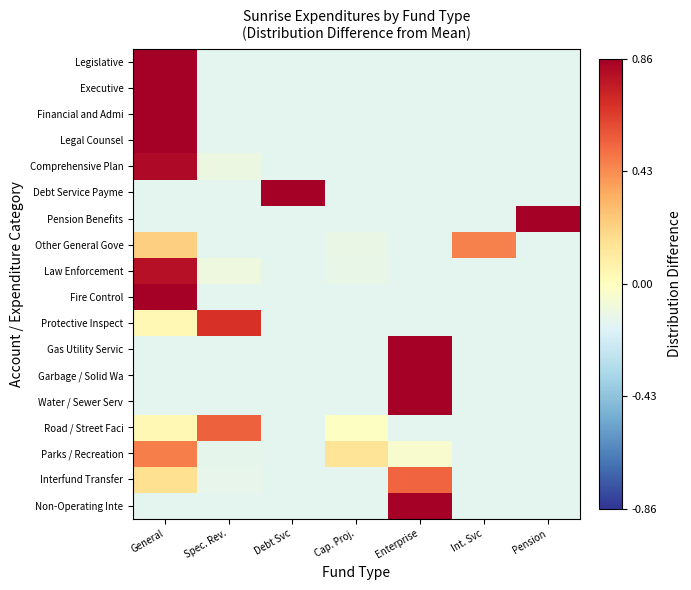

Which label corresponds to the smallest value in the chart?

Spec. Rev.